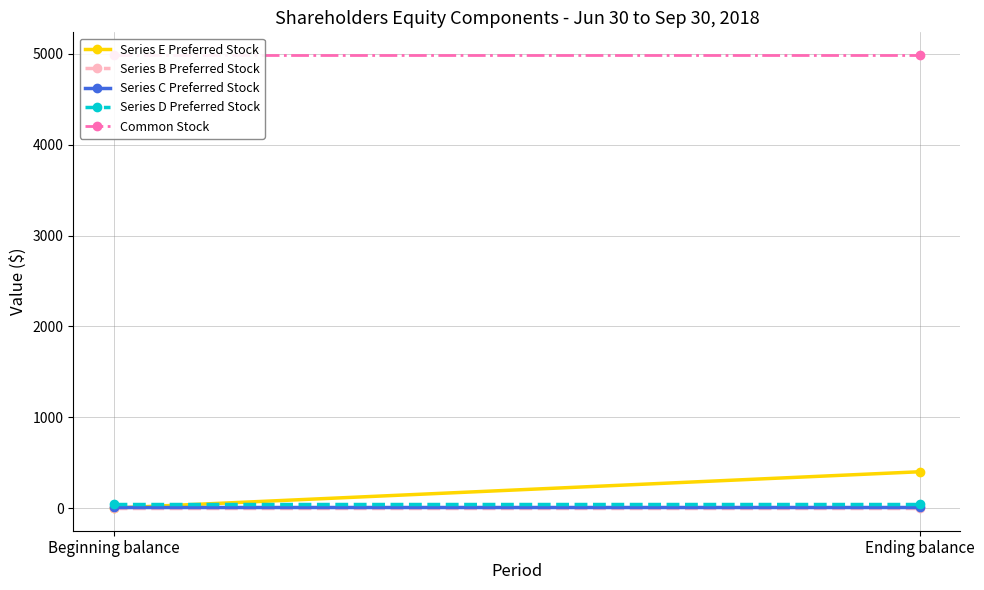

What are all the series names shown in the legend?

Series E Preferred Stock, Series B Preferred Stock, Series C Preferred Stock, Series D Preferred Stock, Common Stock